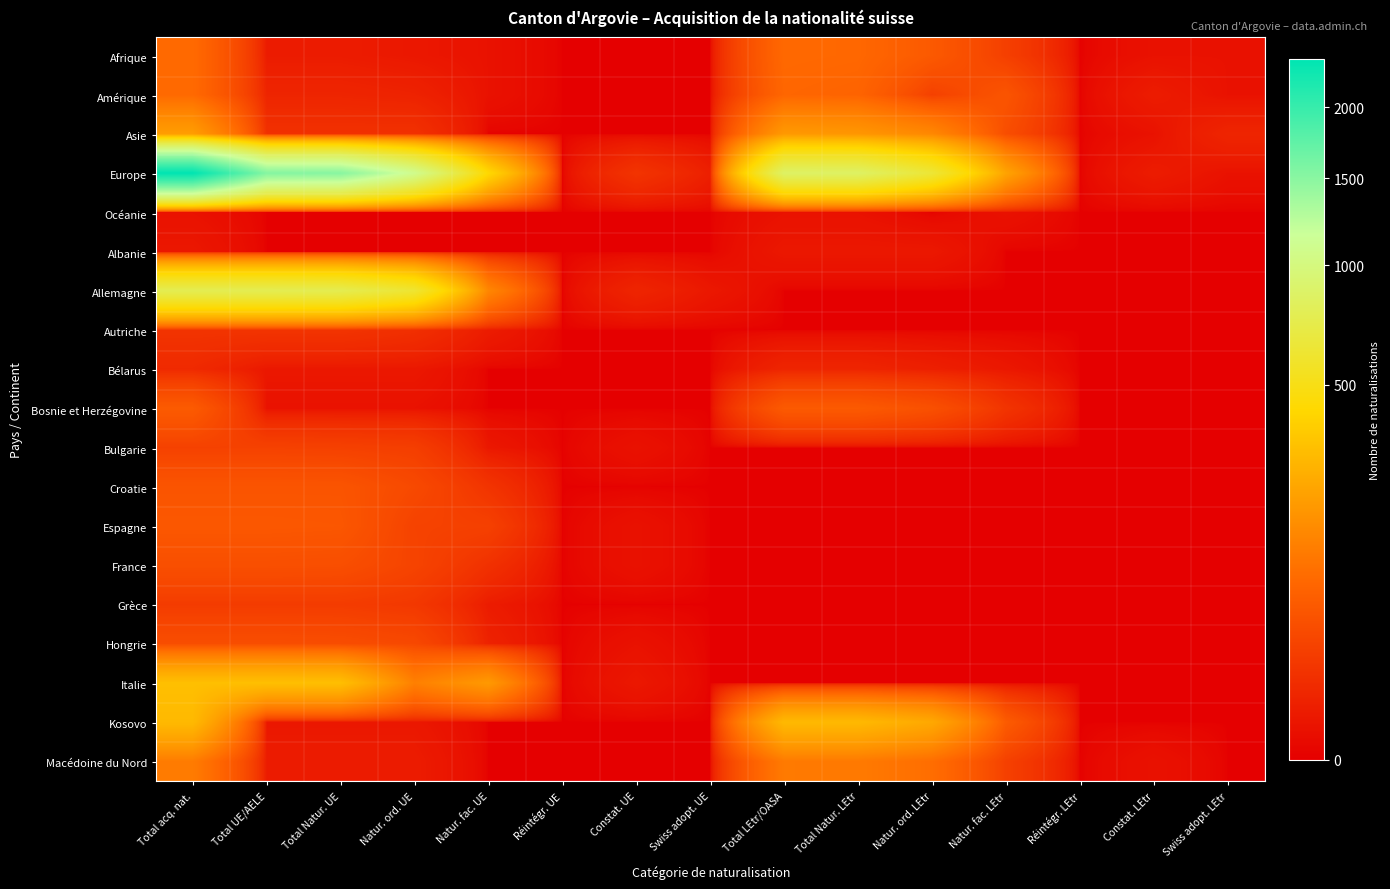

At how many categories does at least one series exceed 2006?

1